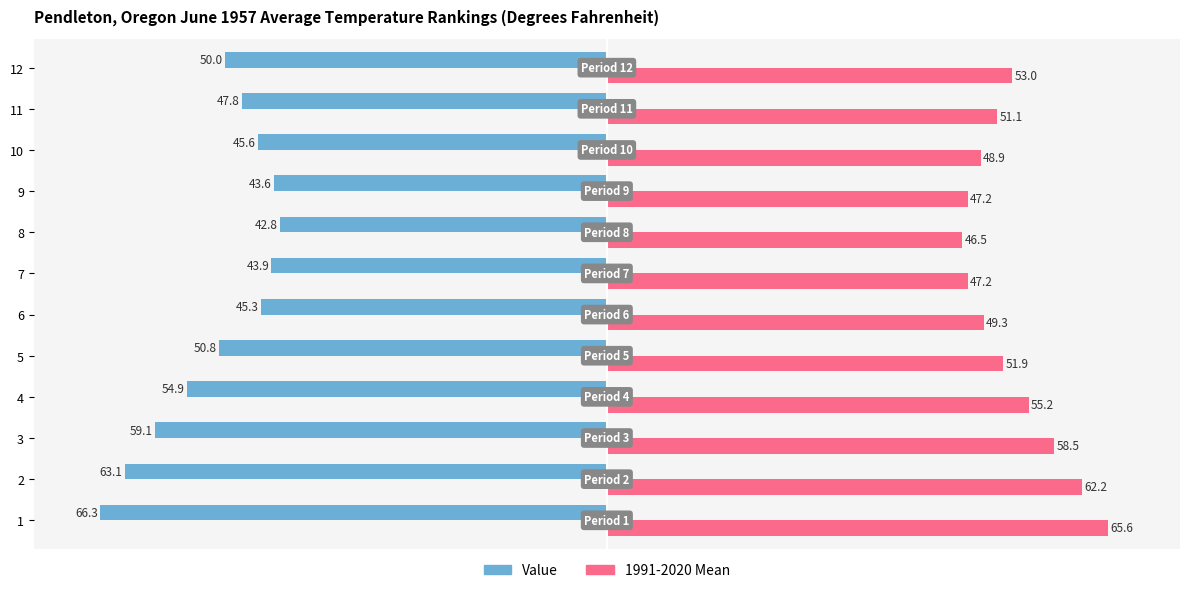

The 1991-2020 Mean series shows 70.6 at 10. True or false?

False